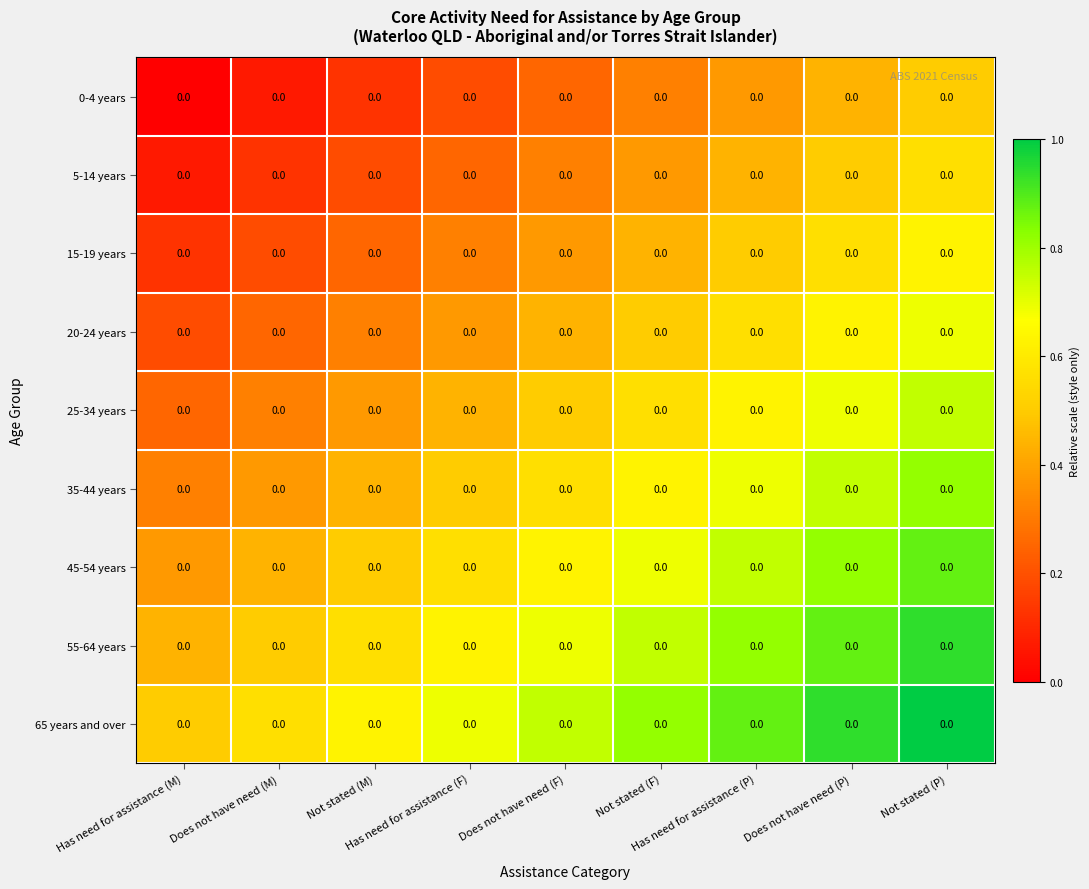

Count the number of data series in this chart.

9